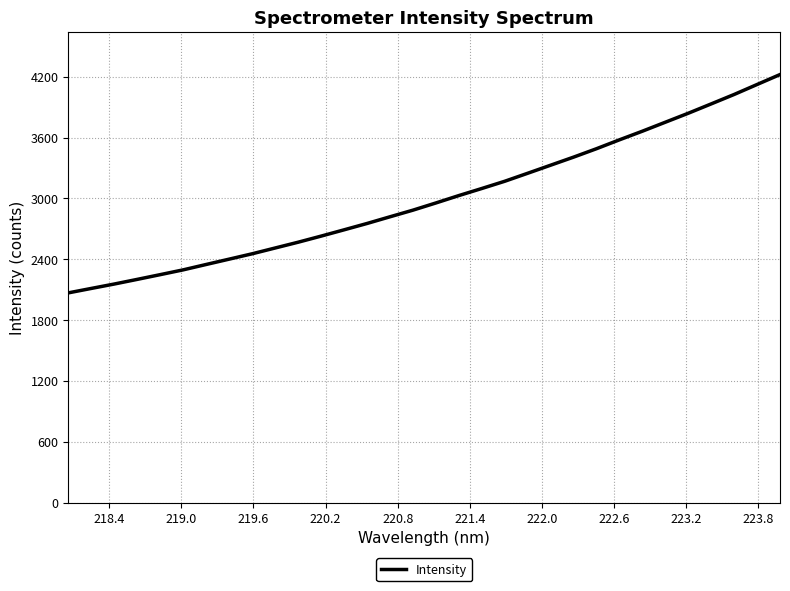

What is the greatest value displayed?

4222.7